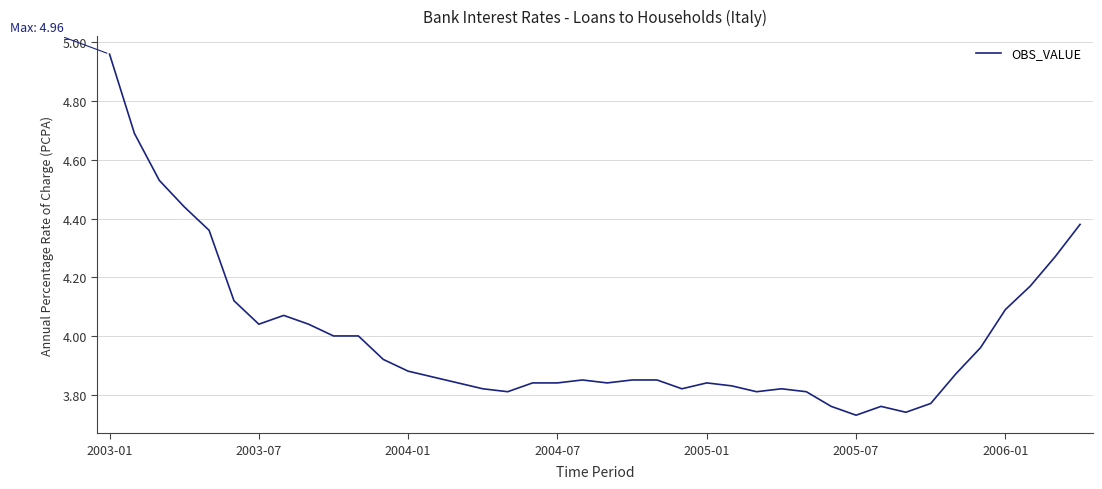

What is the difference between the maximum and minimum values?

1.2